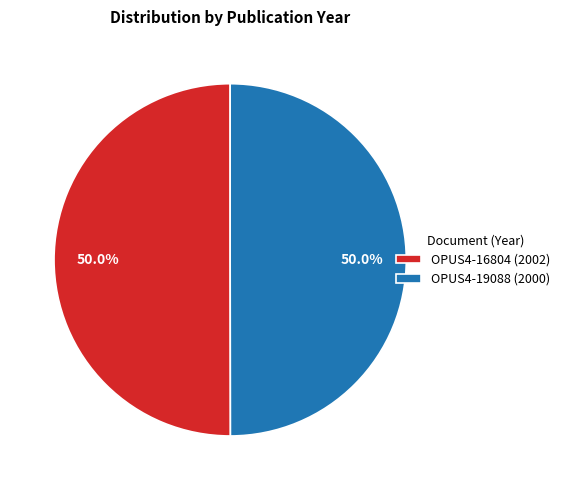

To the nearest percent, what percentage of the pie is OPUS4-16804 (2002)?

50%